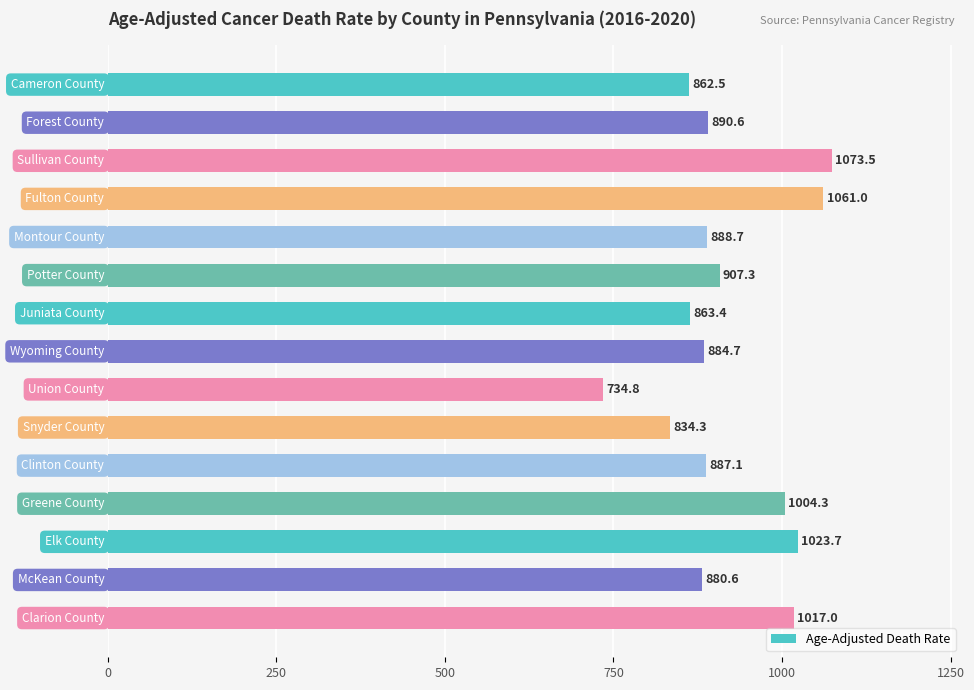

Reading bottom to top, extract all data points from this chart.

1017.0	880.6	1023.7	1004.3	887.1	834.3	734.8	884.7	863.4	907.3	888.7	1061.0	1073.5	890.6	862.5